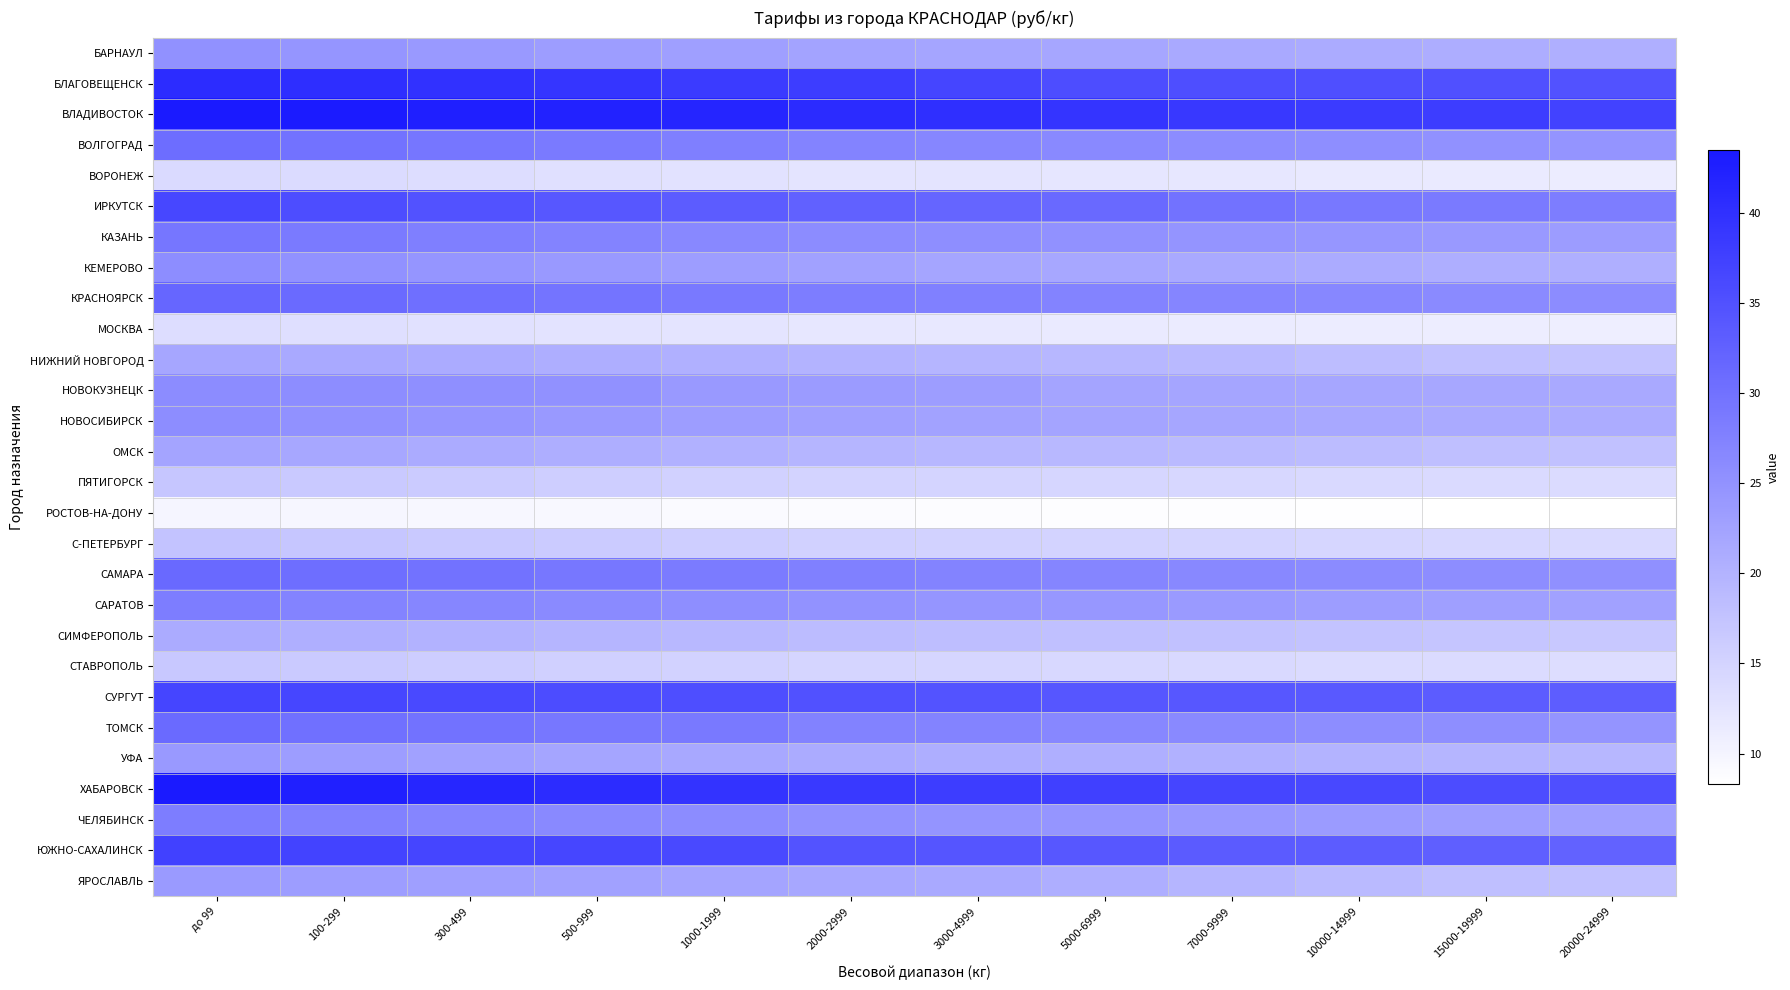

What is the difference between the highest and lowest values at 5000-6999?

30.6